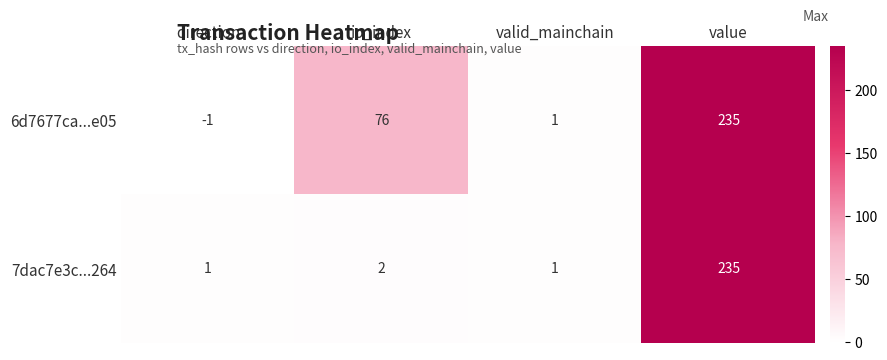

Reading right to left, extract all data points from this chart.

6d7677ca...e05: value=235	valid_mainchain=1	io_index=76	direction=-1
7dac7e3c...264: value=235	valid_mainchain=1	io_index=2	direction=1